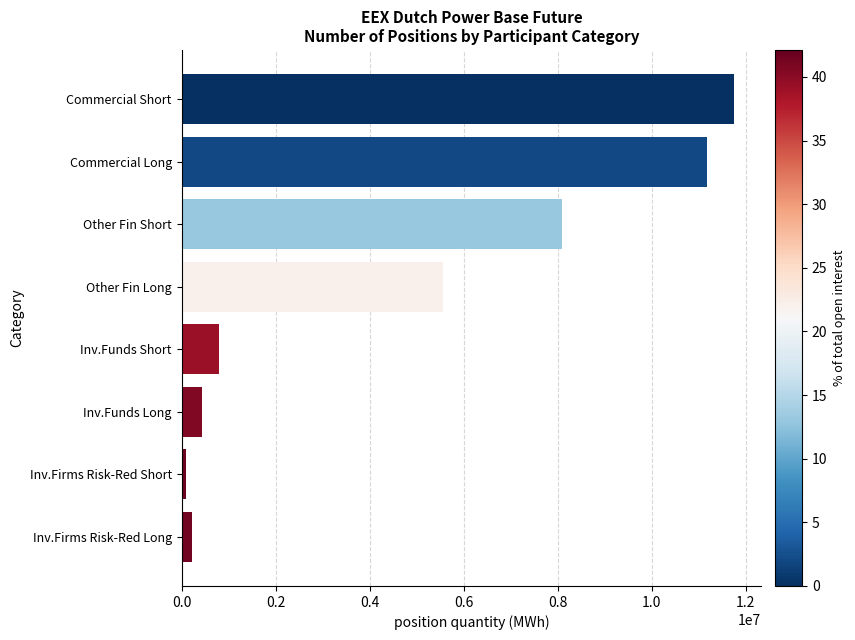

What is the sum of all values?

38106680